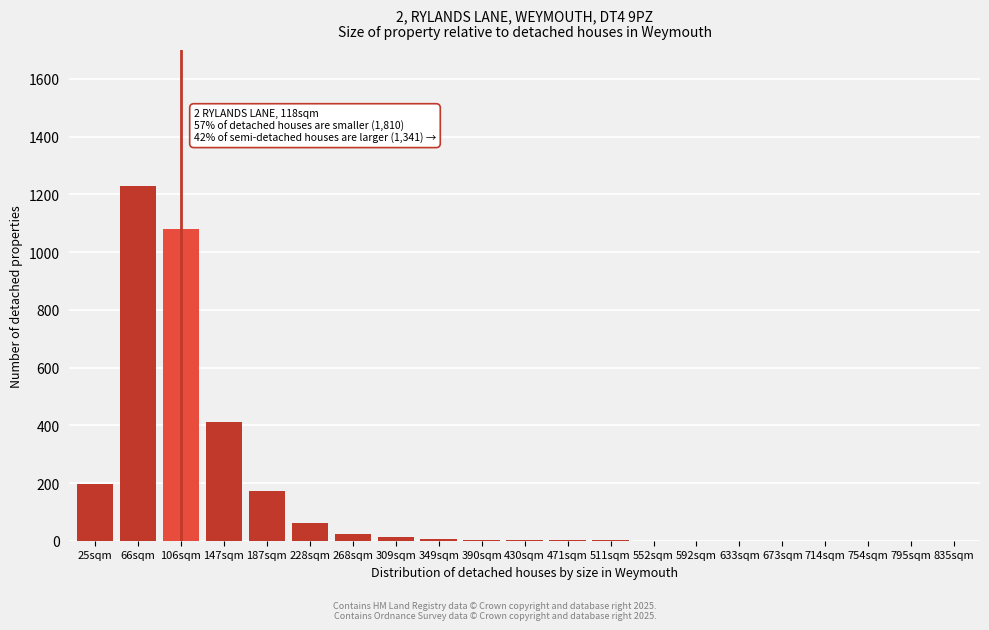

At which label is the value closest to 614?

147sqm